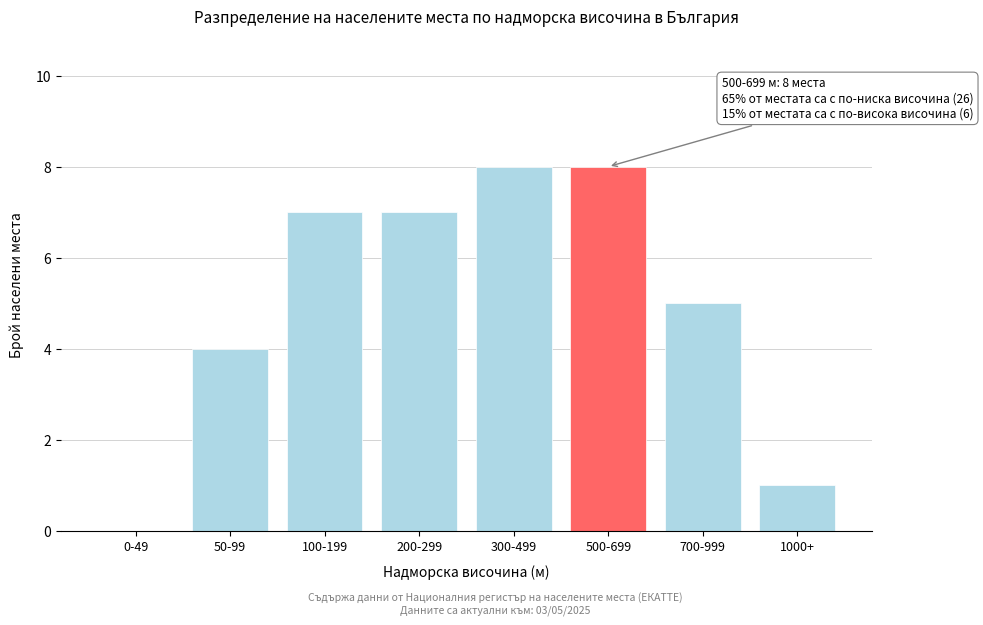

Reading left to right, transcribe all the data shown in this chart.

0-49=0	50-99=4	100-199=7	200-299=7	300-499=8	500-699=8	700-999=5	1000+=1